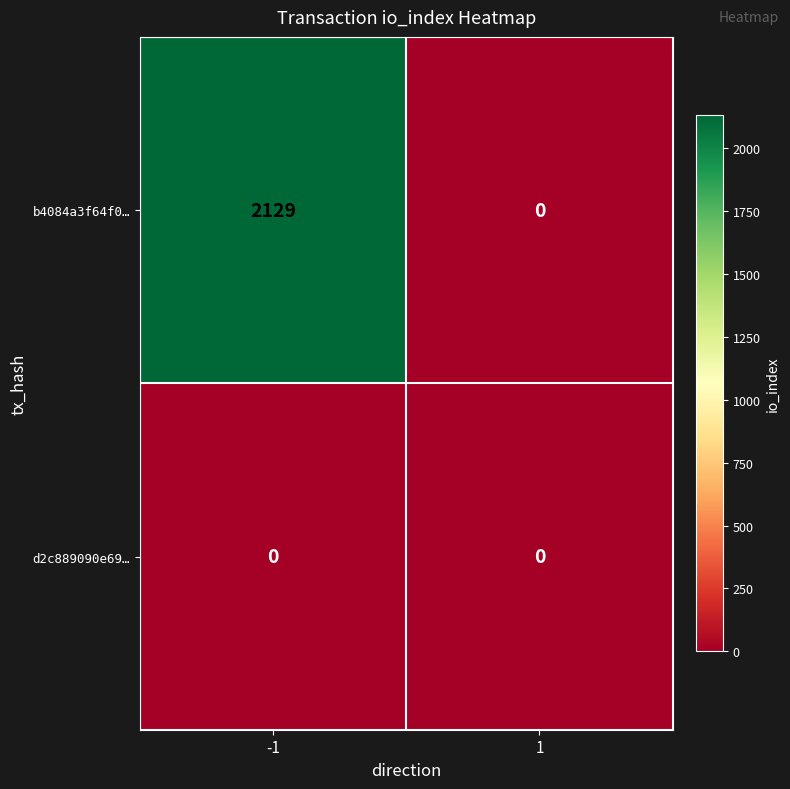

What is the difference between the maximum and minimum values in the b4084a3f64f0… series?

2129